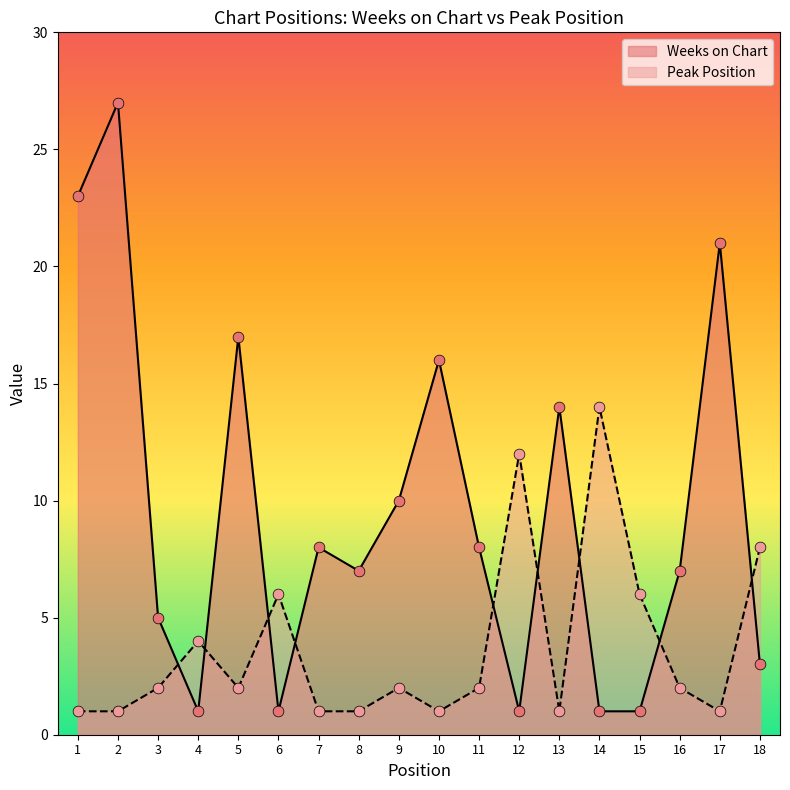

Which series contains the lowest Y value?

Weeks on Chart